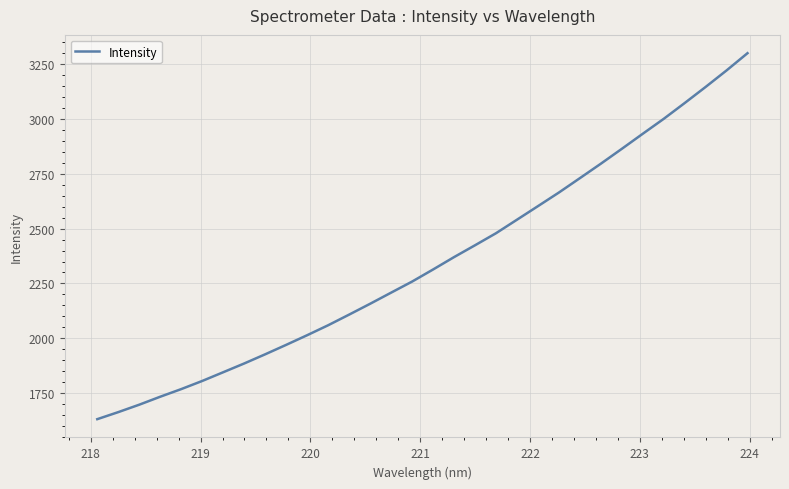

How many distinct data groups are displayed?

1